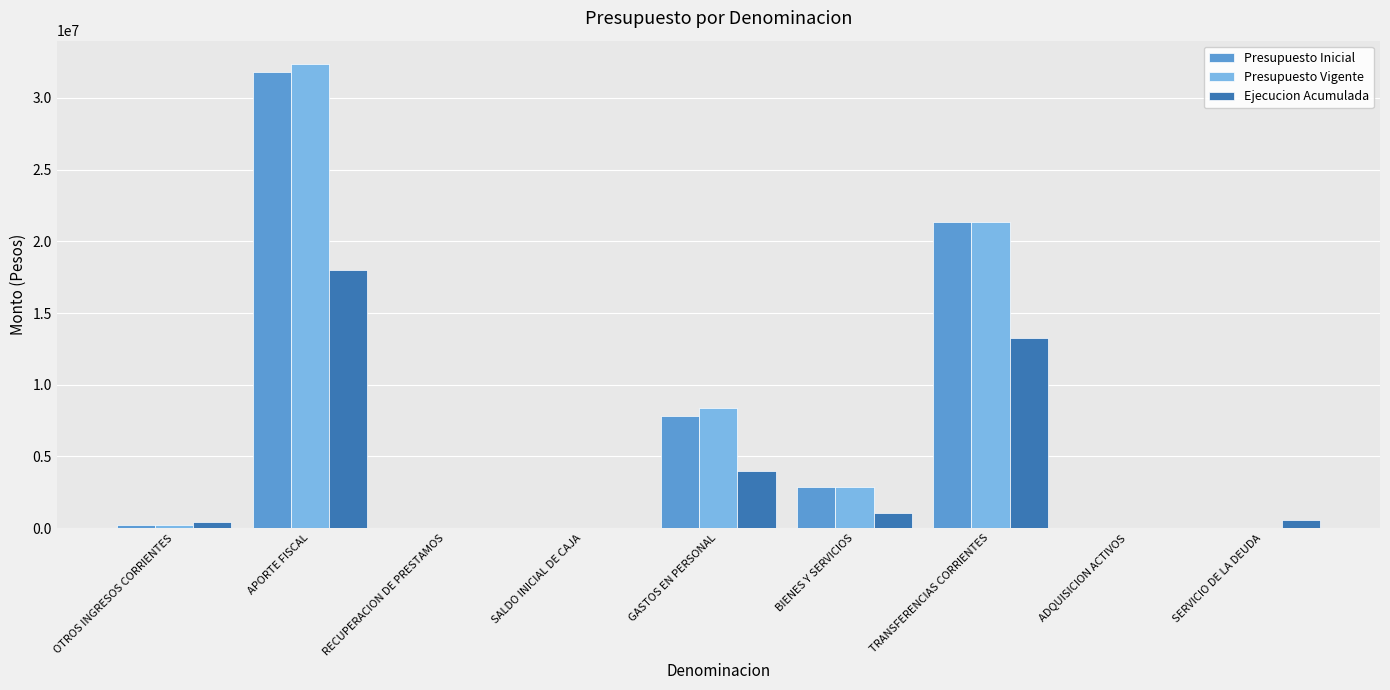

Count the number of categories in the chart.

9